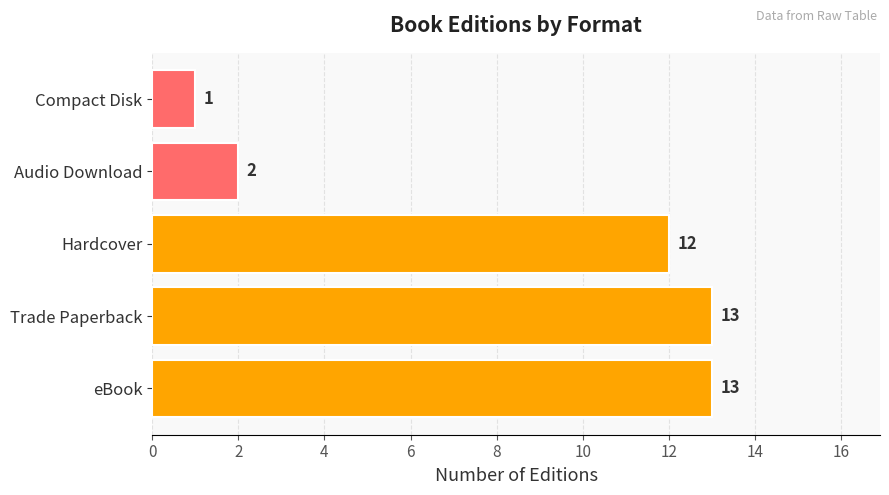

Reading top to bottom, transcribe all the data shown in this chart.

Compact Disk=1	Audio Download=2	Hardcover=12	Trade Paperback=13	eBook=13